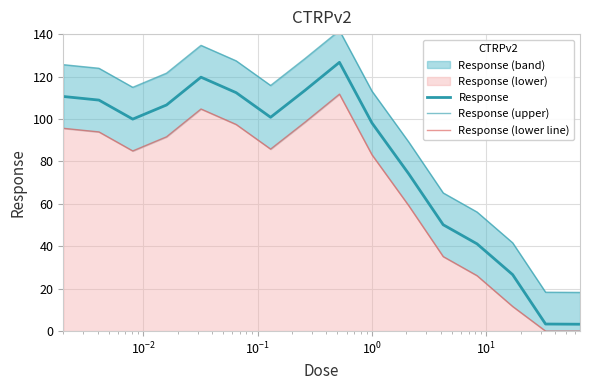

True or false: Response and Response (upper) intersect in this chart.

False